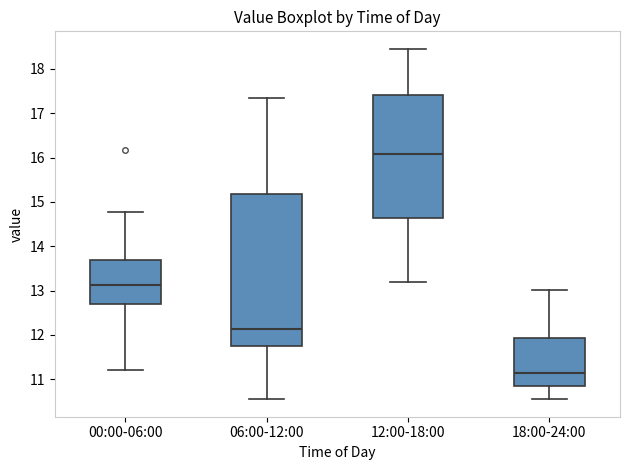

Which box is the tallest, from its lower edge to its upper edge?

06:00-12:00